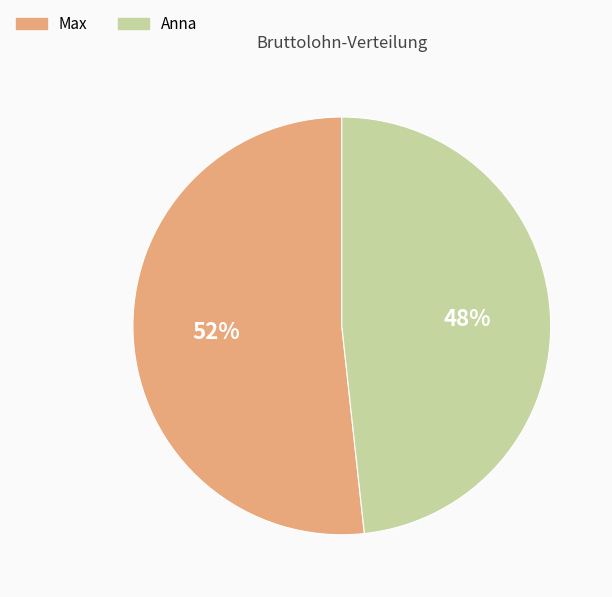

To the nearest percent, what is the average slice percentage?

50%